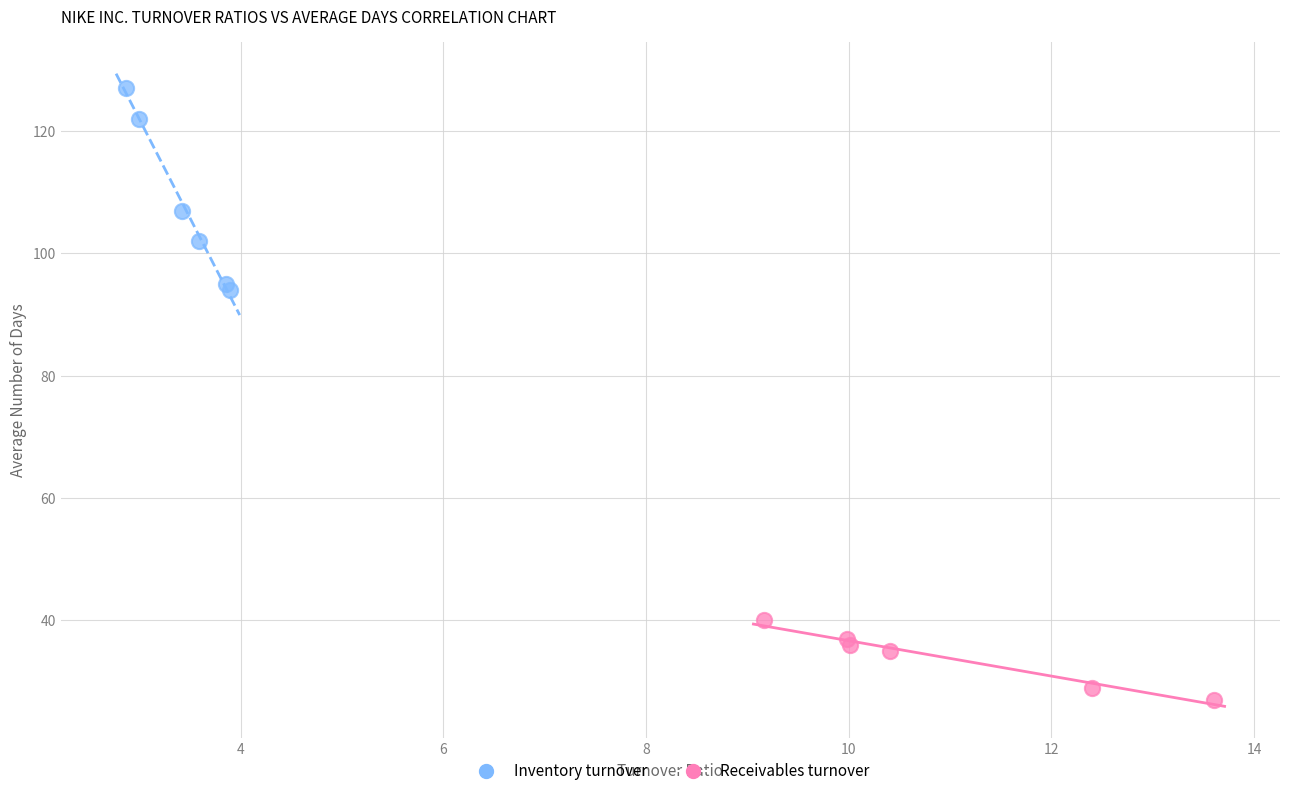

Which series contains the lowest Y value?

Receivables turnover